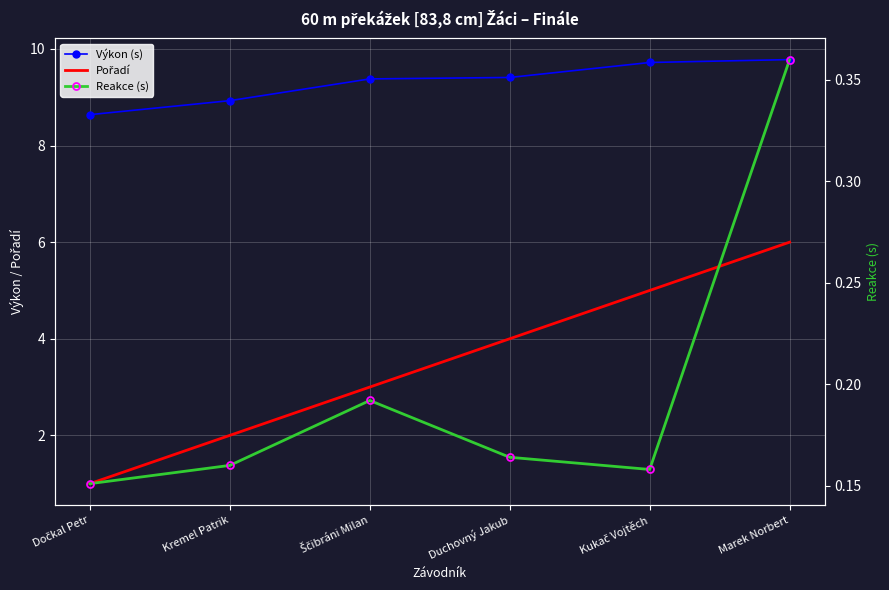

What position from the right is Kremel Patrik?

5